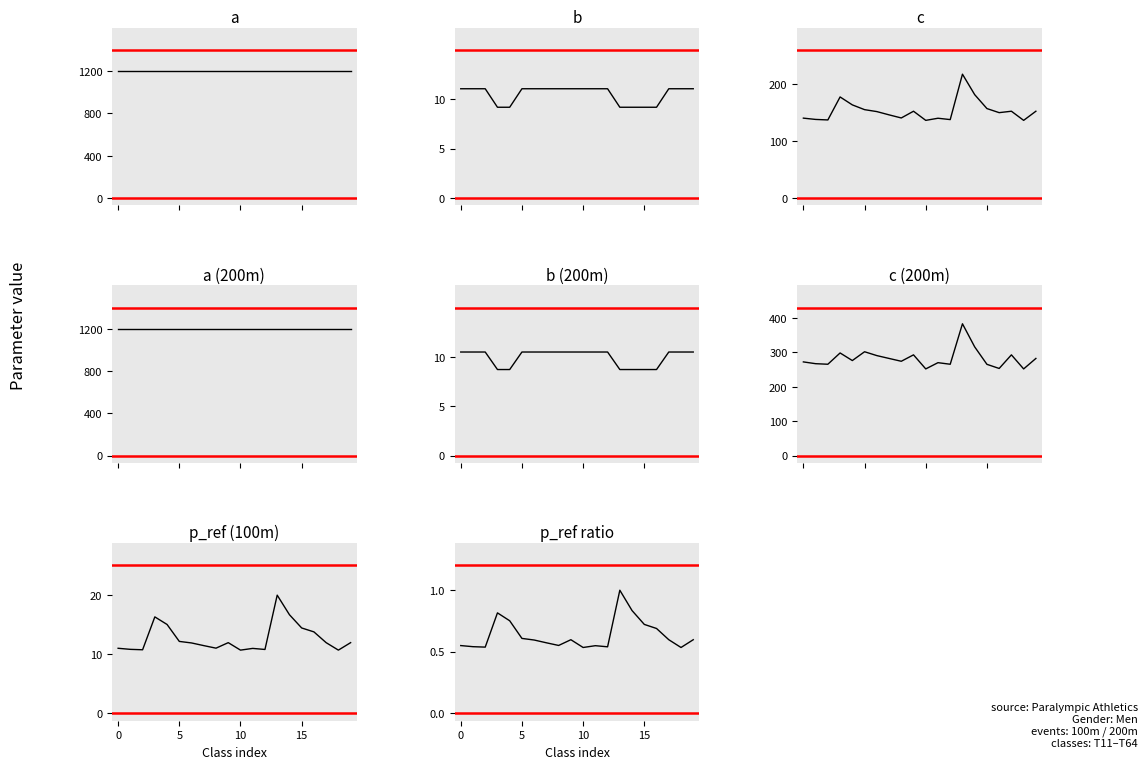

What is the difference between the second highest and second lowest values in the b series?

1.9